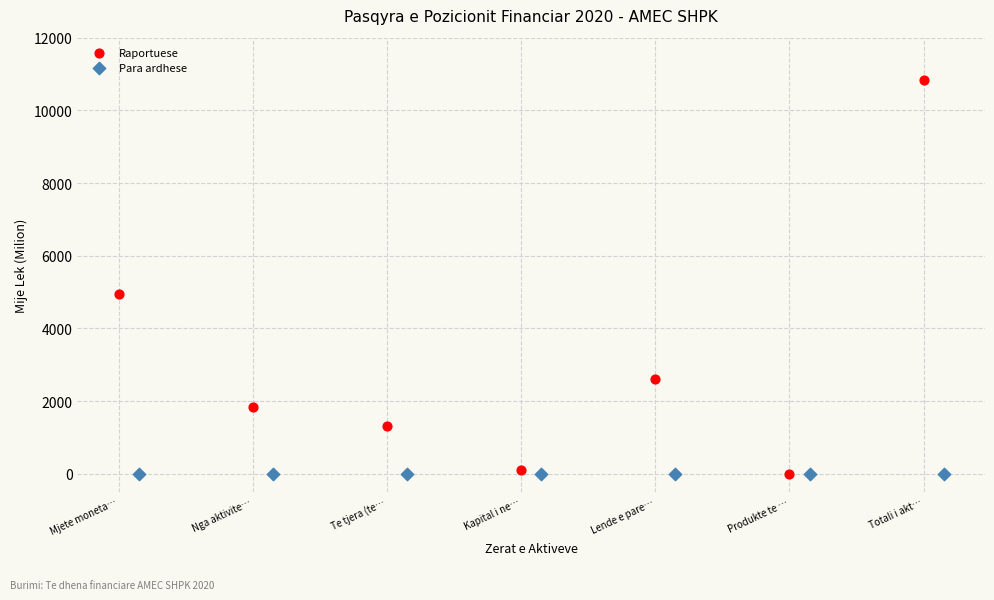

Which series contains the highest Y value?

Raportuese